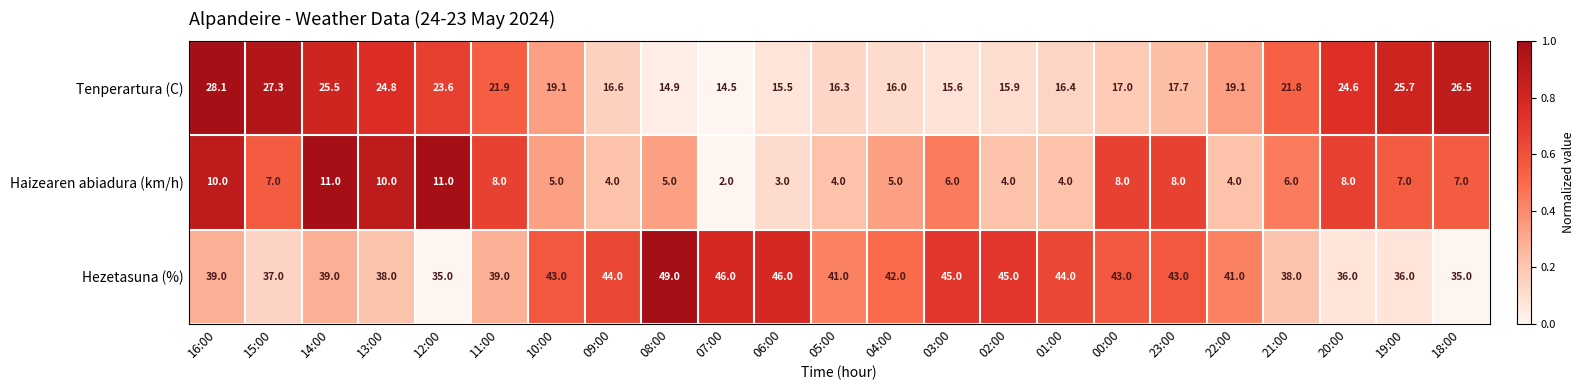

Between 08:00 and 05:00, which series saw the biggest shift?

Hezetasuna (%)